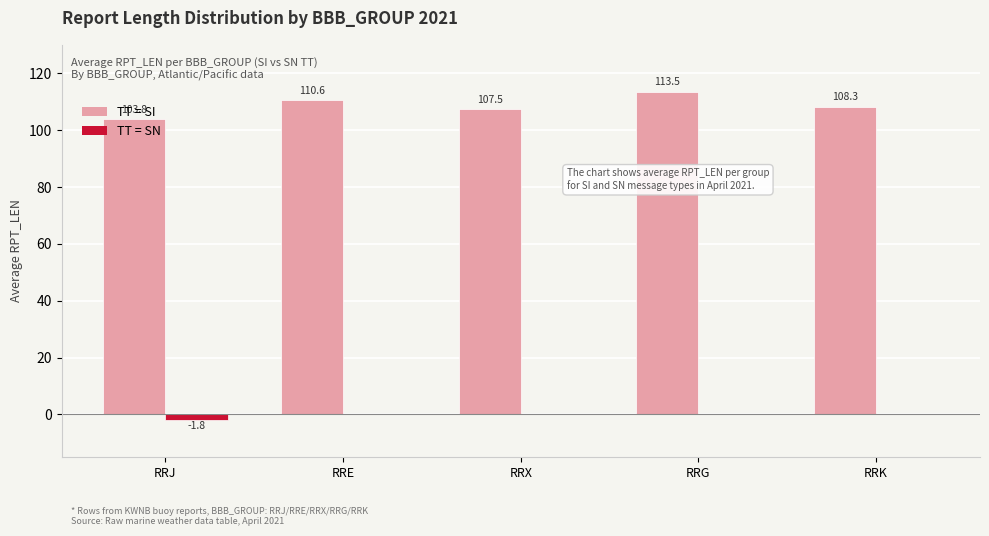

Which category has the highest value across all series?

RRG